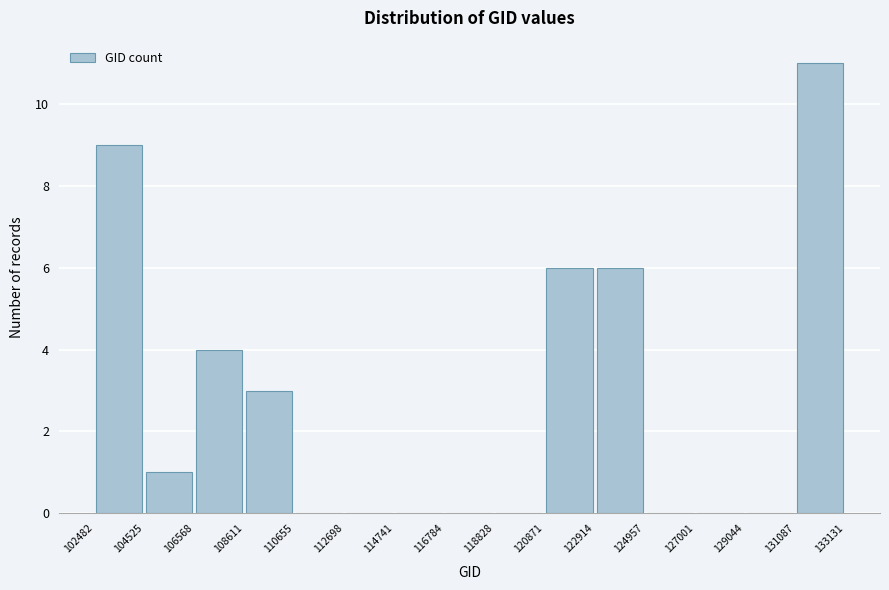

Reading left to right, list every bar in this chart as the range it spans on the x-axis followed by its height. The values are not printed on the chart, so give them approximately, as read against the axis.

102482 to 104525: 9
104525 to 106568: 1
106568 to 108611: 4
108611 to 110655: 3
110655 to 112698: 0
112698 to 114741: 0
114741 to 116784: 0
116784 to 118828: 0
118828 to 120871: 0
120871 to 122914: 6
122914 to 124957: 6
124957 to 127001: 0
127001 to 129044: 0
129044 to 131087: 0
131087 to 133131: 11